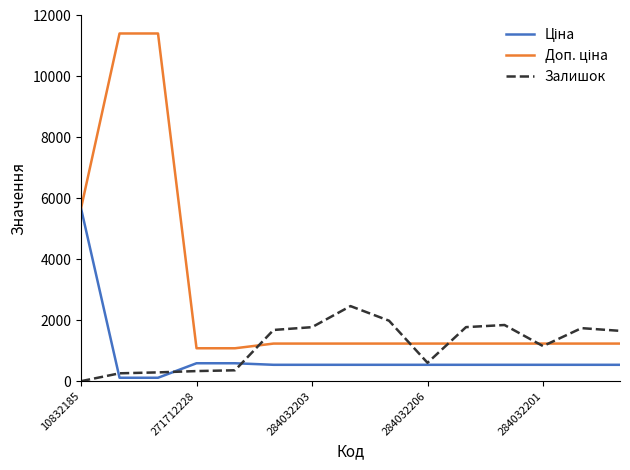

Is this an area chart (filled region under the line)?

No